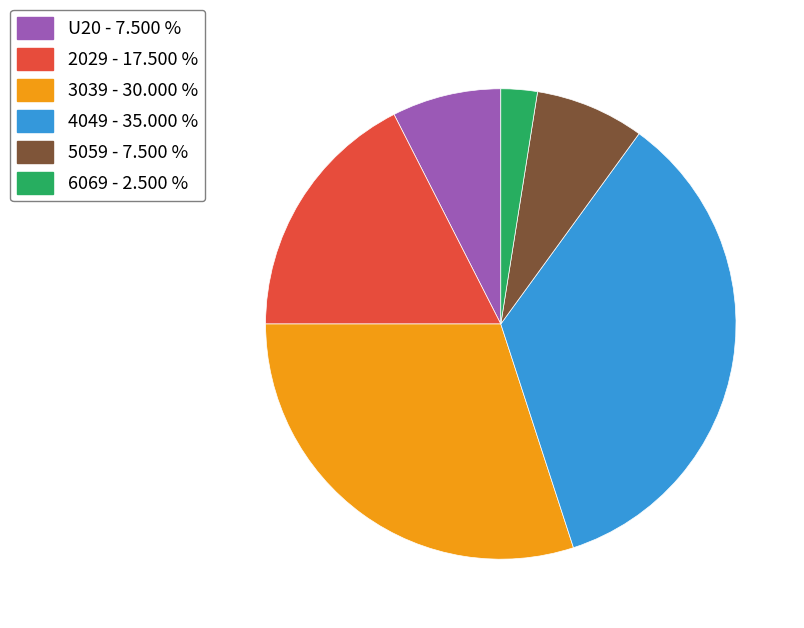

What is the ratio of the value at 2029 to the value at 3039?

0.6